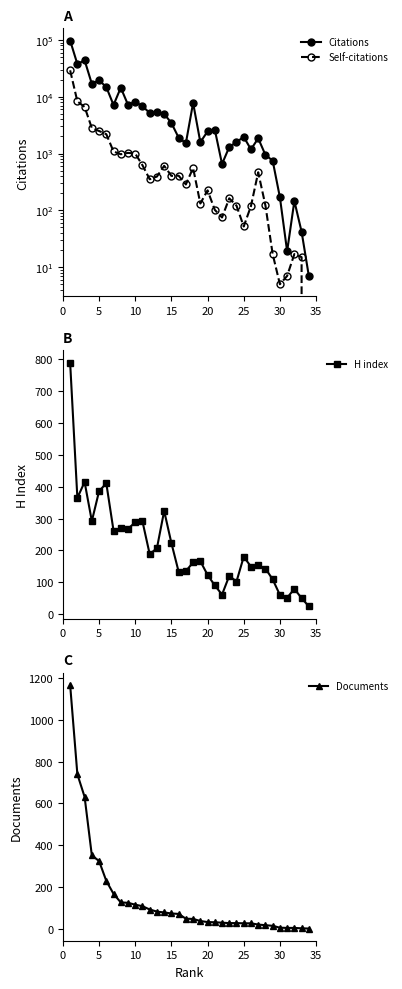

Which series has the largest total across all categories?

Citations